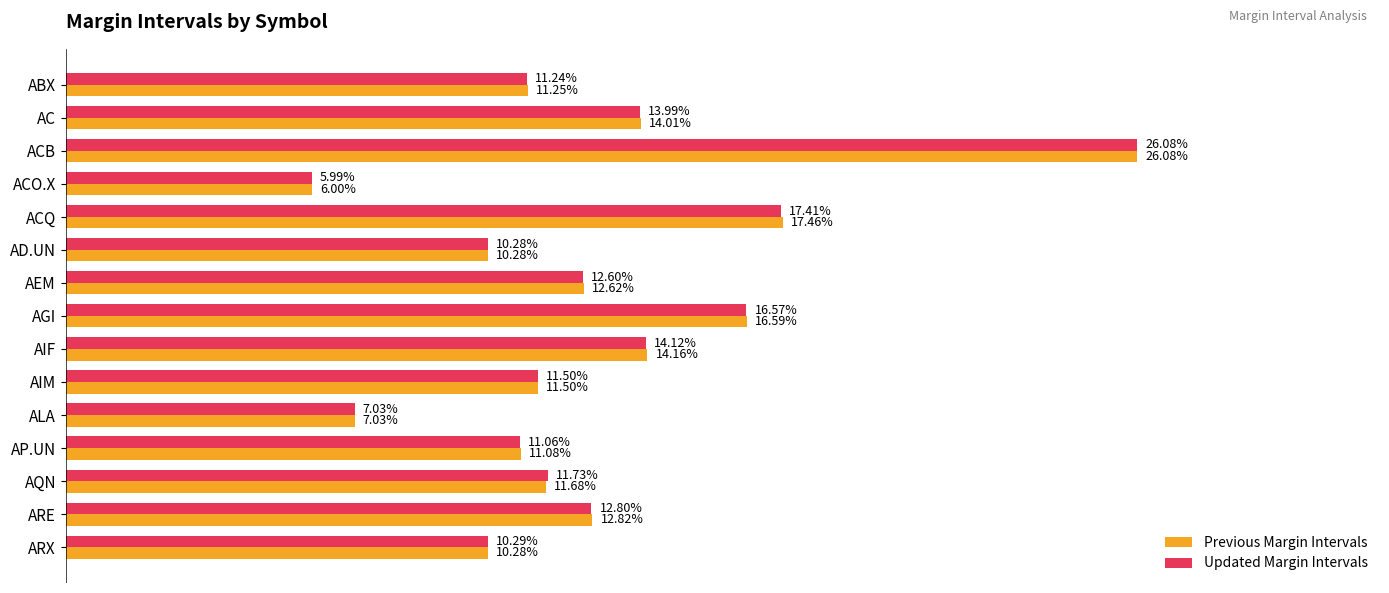

What are all the series names shown in the legend?

Previous Margin Intervals, Updated Margin Intervals